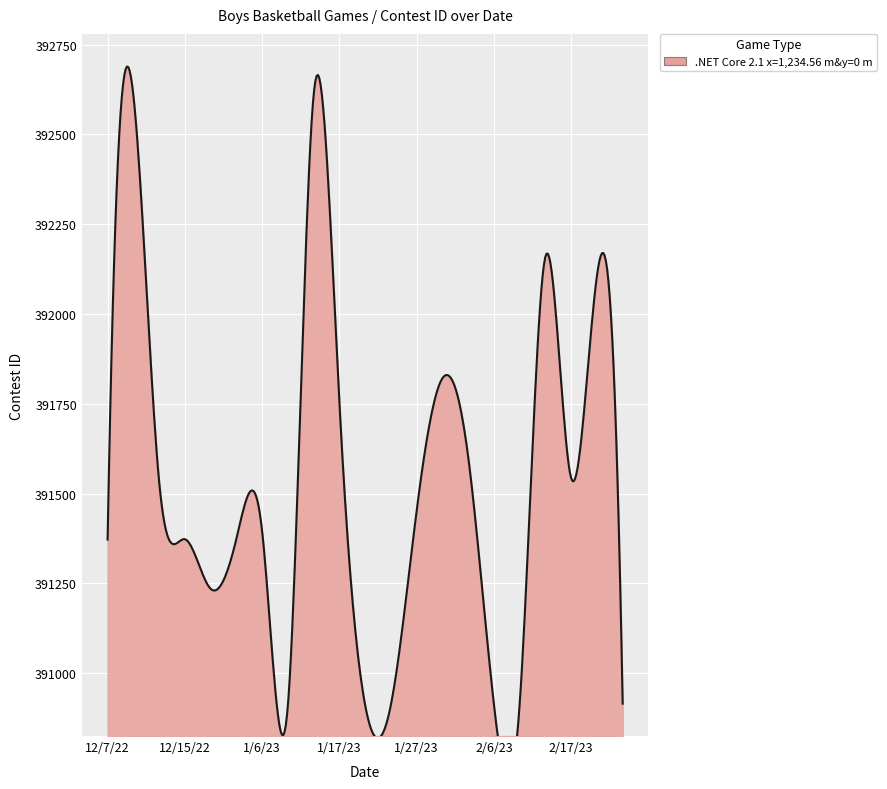

Rank the categories by value from highest to lowest.

1/12/23, 12/8/22, 2/14/23, 2/21/23, 1/31/23, 1/17/23, 2/3/23, 2/17/23, 12/13/22, 1/27/23, 1/6/23, 1/4/23, 12/15/22, 12/7/22, 1/3/23, 2/22/23, 2/8/23, 2/6/23, 1/25/23, 1/18/23, 1/9/23